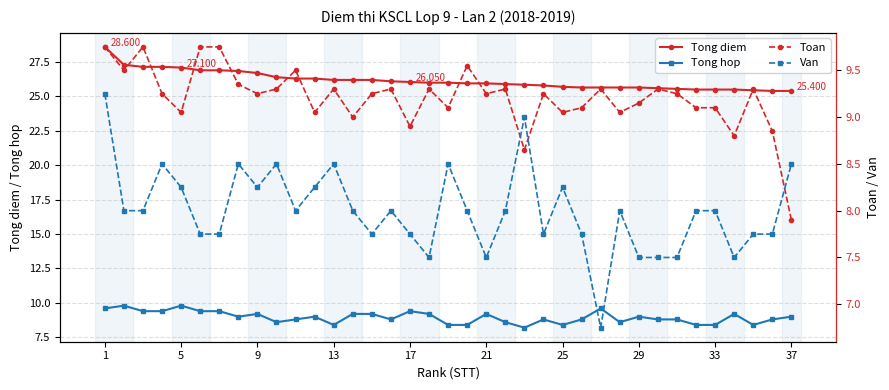

What is the value of the Tong diem point at the 28th from the left?

25.6